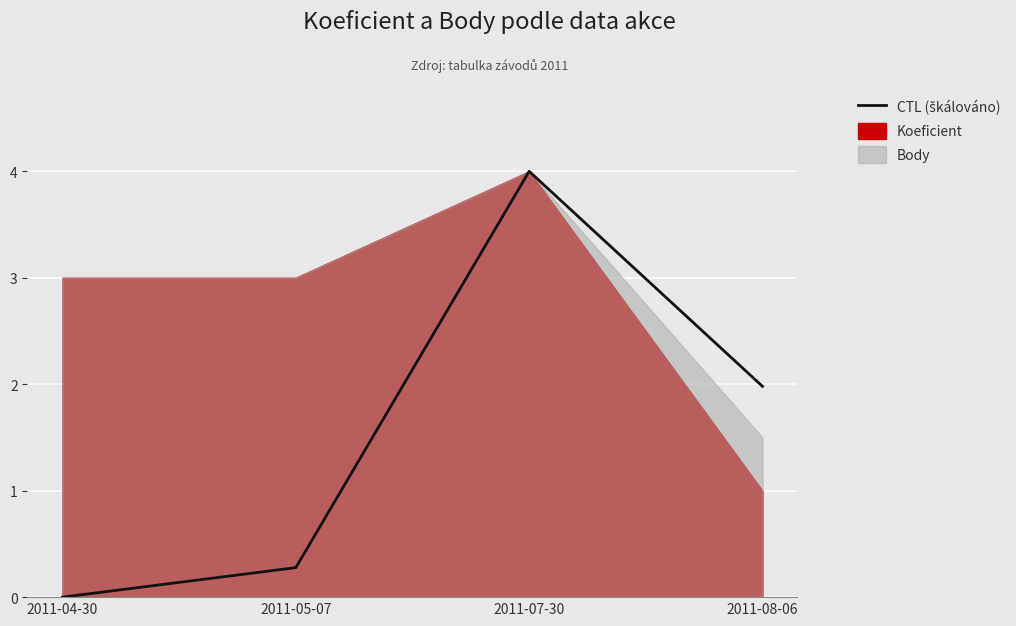

Is it true that the value at 2011-05-07 is 0.3?

True